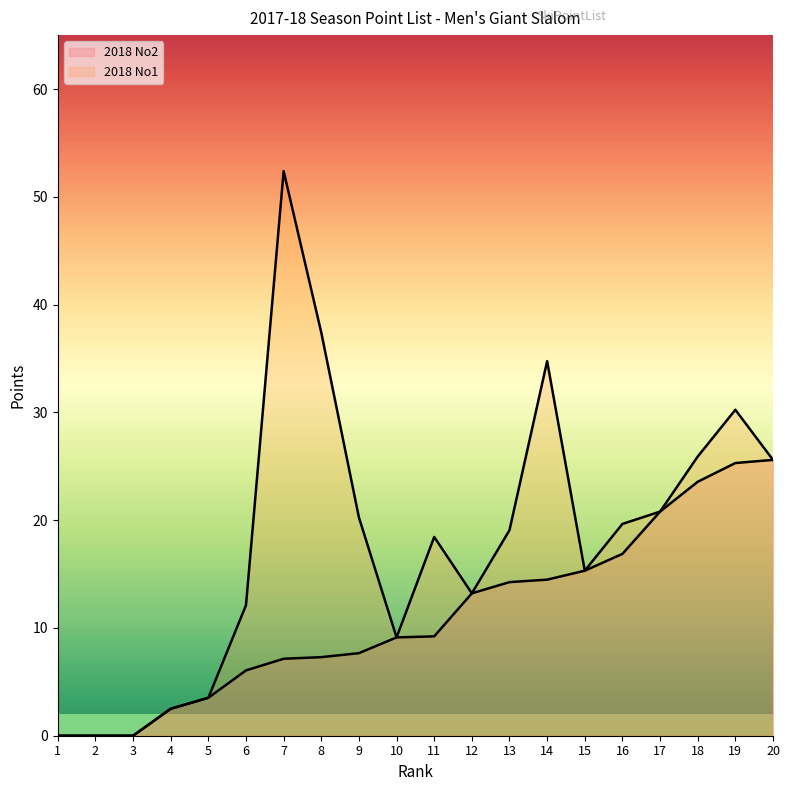

What is the value of the 2018 No1 point at the 20th from the left?

25.6